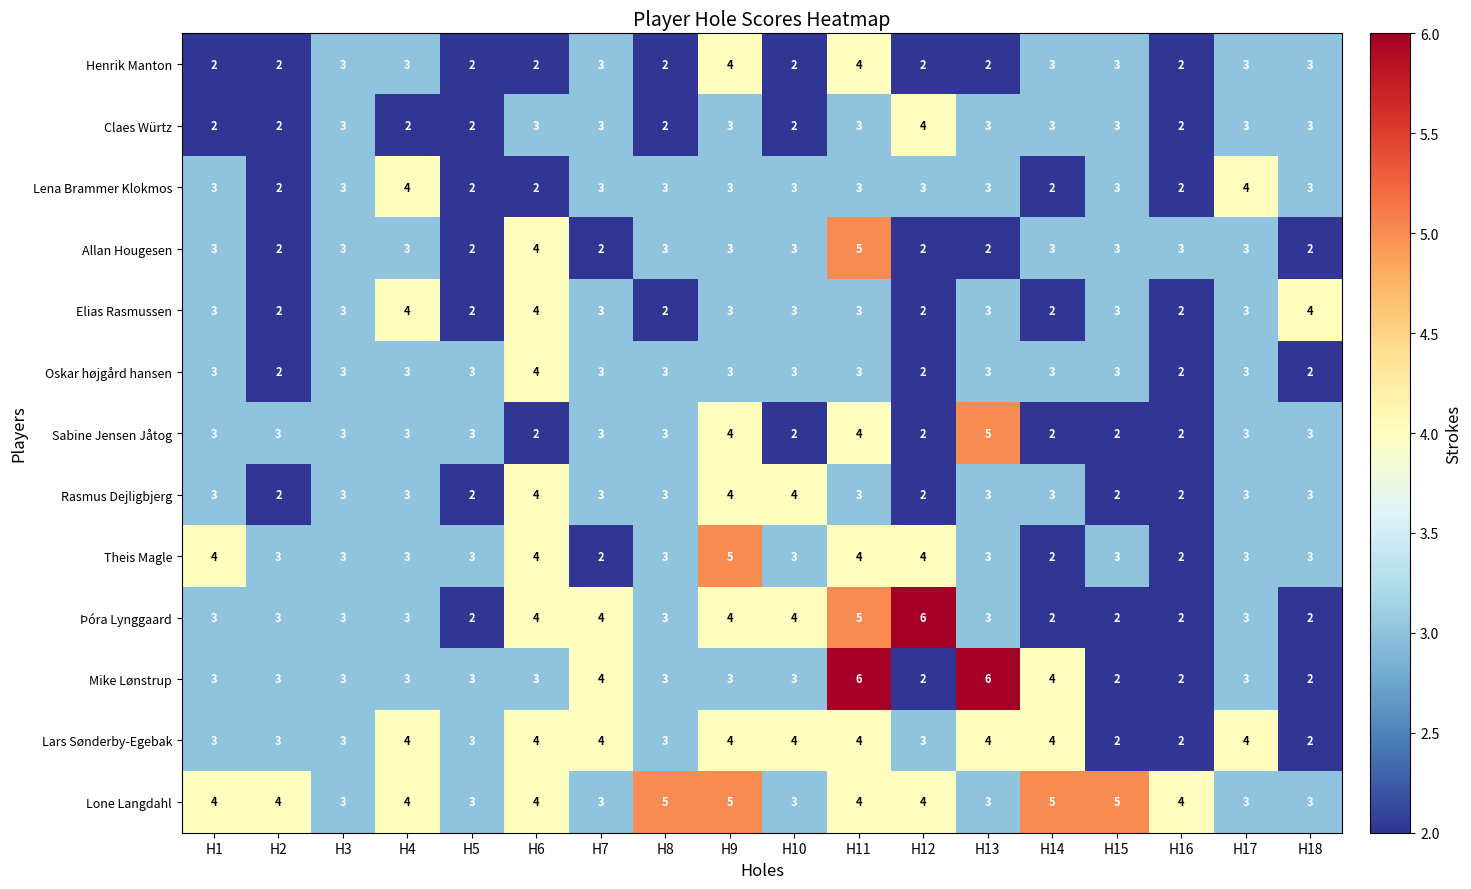

Which category has the highest value in the Allan Hougesen series?

H11